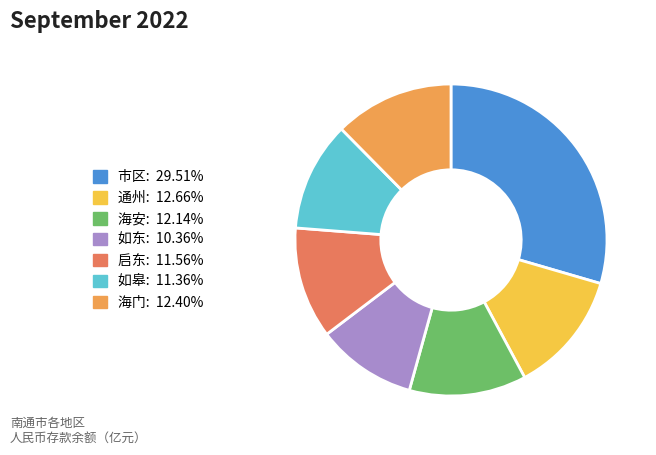

Combined, do 如皋: 11.36% and 海门: 12.40% account for over 50%?

No